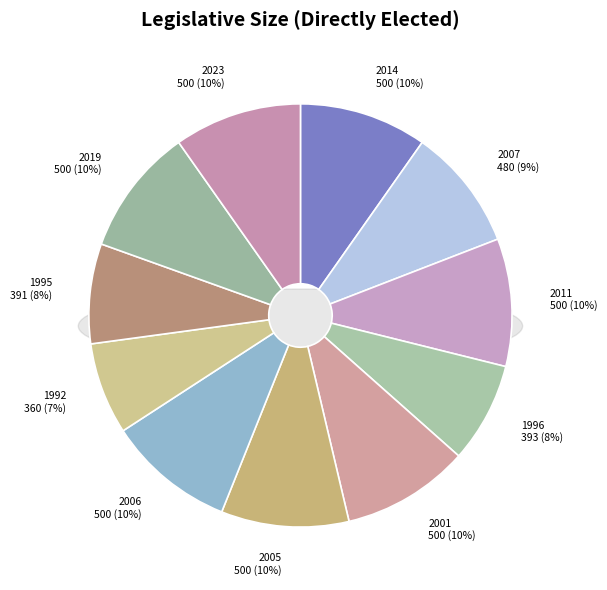

What is the ratio of the value at 2001 to the value at 2006?

1.0